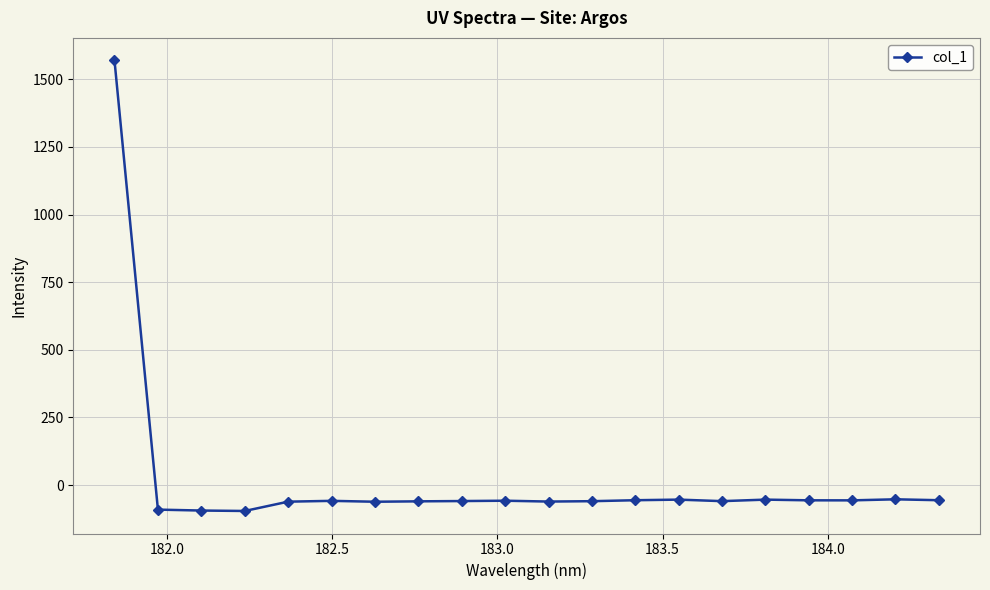

What is the greatest value displayed?

1569.7